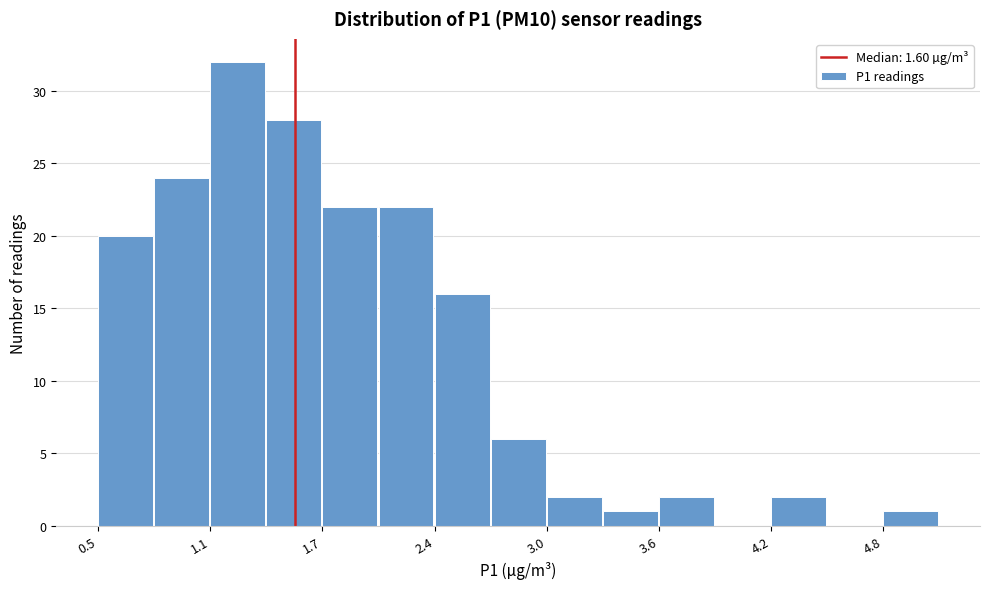

Around what value on the x-axis is the tallest bar? Give the approximate position of its centre, as read against the axis.

1.3